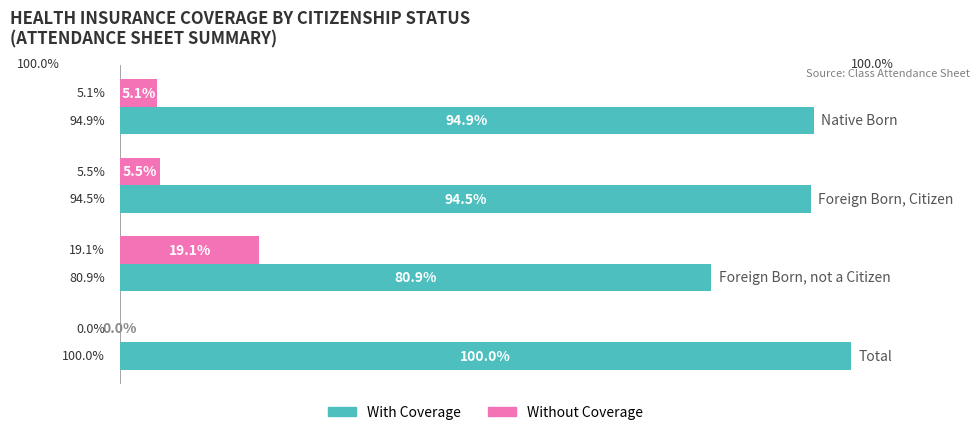

Which series has the largest total across all categories?

With Coverage